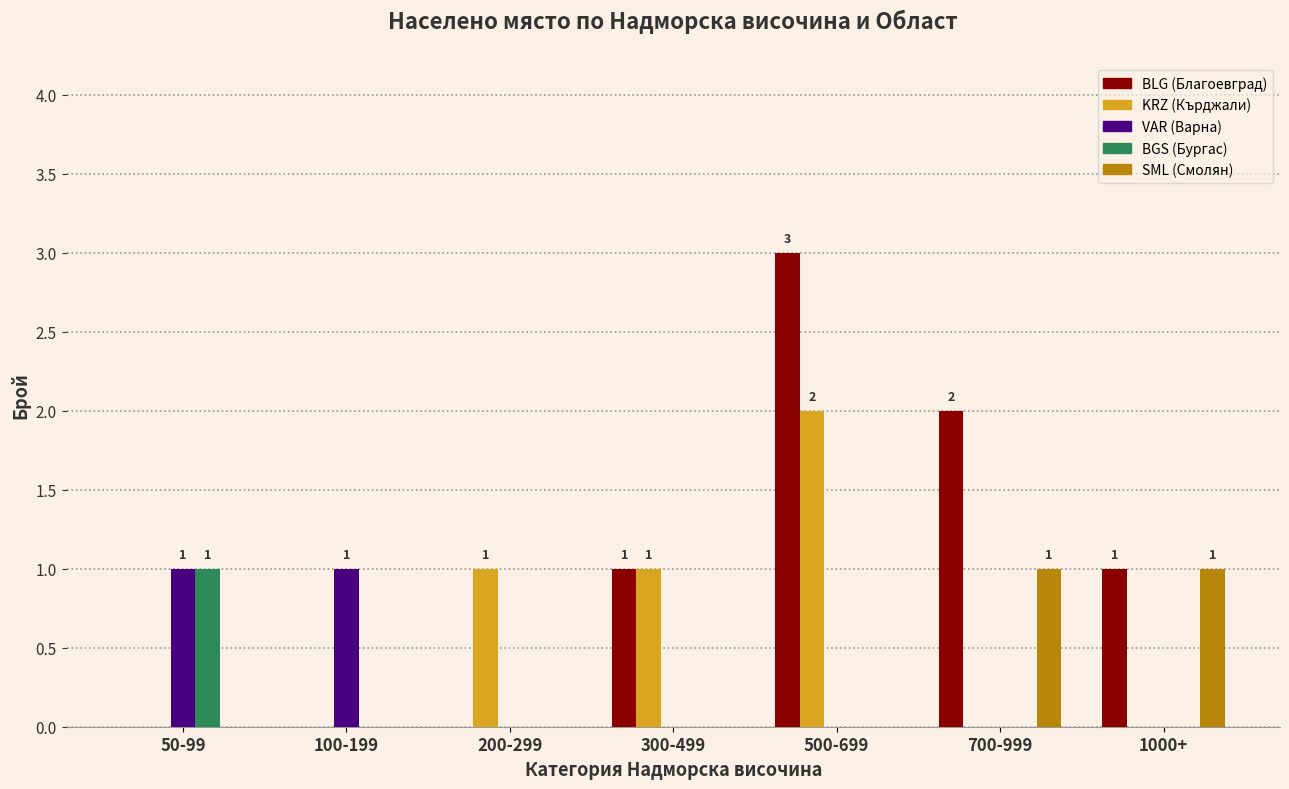

At which category is the sum across all series the highest?

500-699